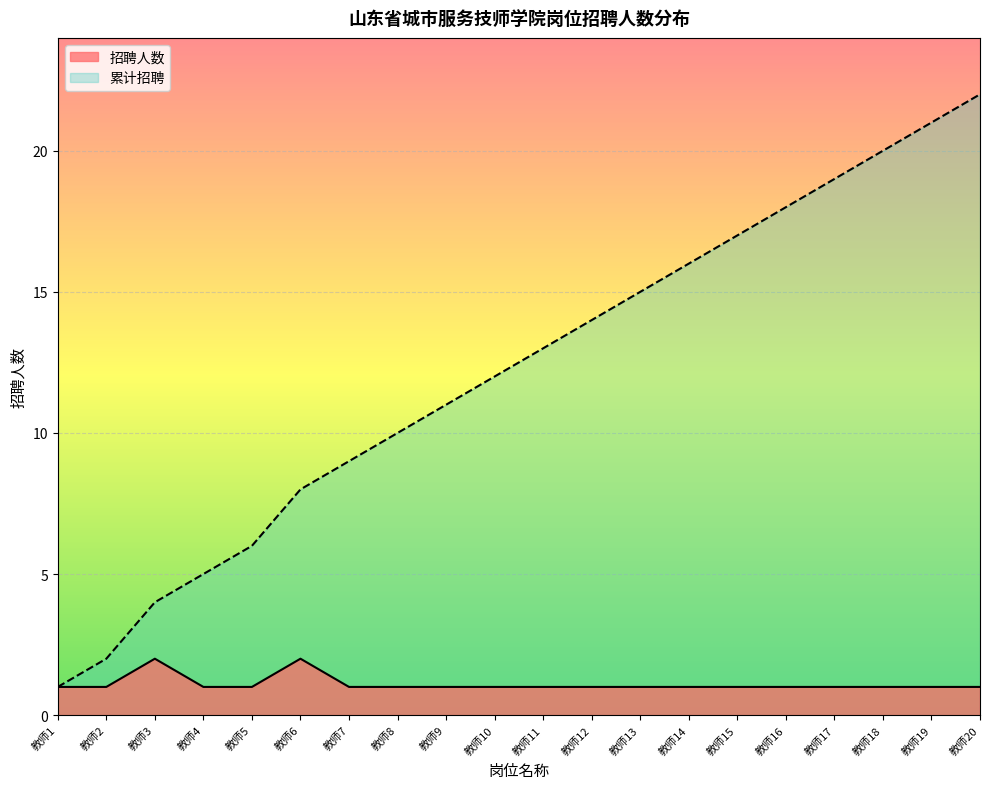

Reading left to right, transcribe all the data shown in this chart.

招聘人数: 1	1	2	1	1	2	1	1	1	1	1	1	1	1	1	1	1	1	1	1
累计招聘: 1	2	4	5	6	8	9	10	11	12	13	14	15	16	17	18	19	20	21	22